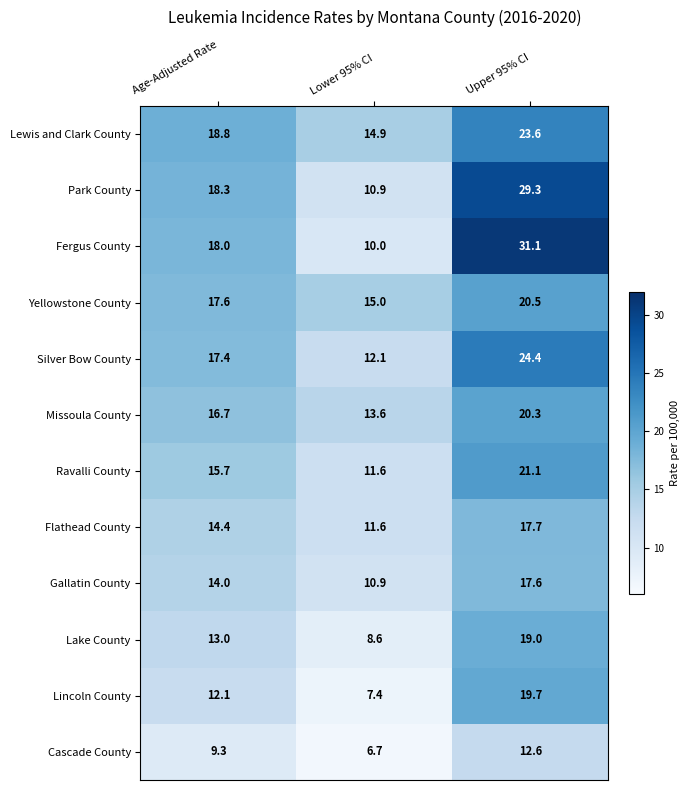

What is the average value of the Fergus County series?

19.7